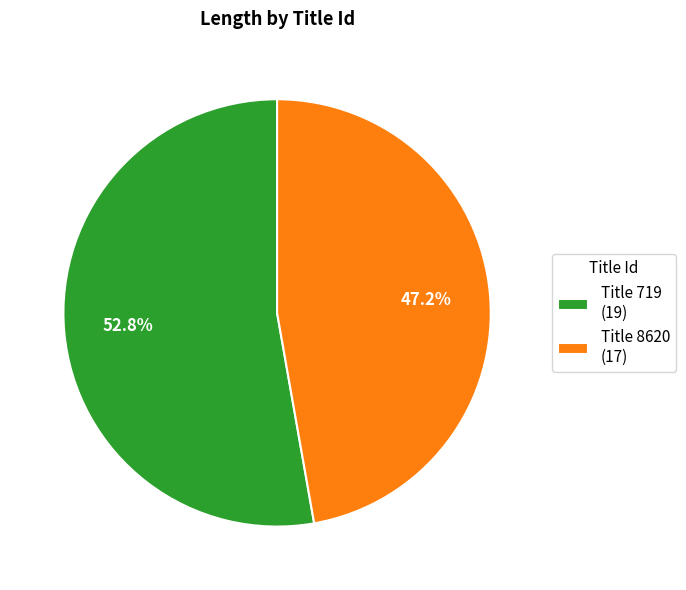

How much of the chart is everything except Title 719 (19)?

47.2%